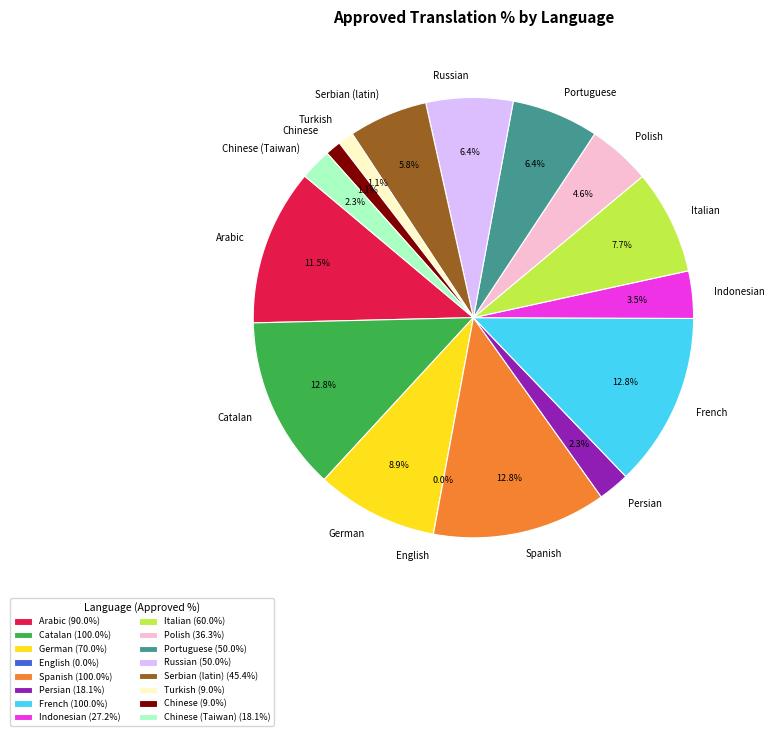

To the nearest percent, what is the difference between the largest and smallest slice percentages?

13%